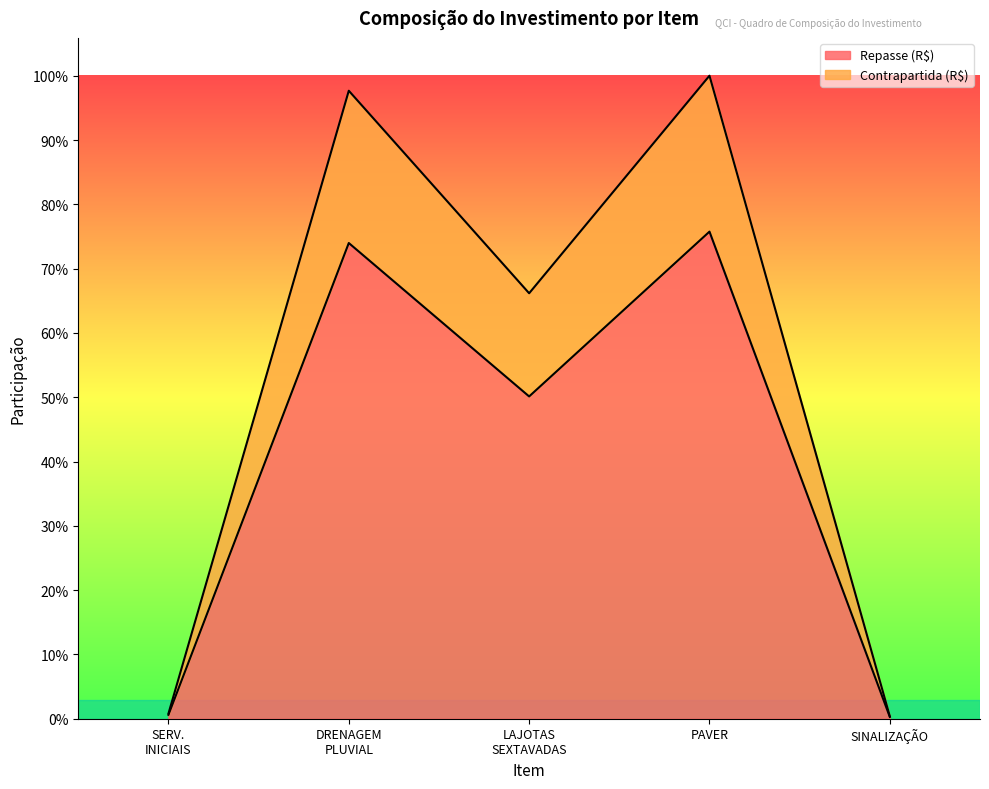

True or false: Contrapartida (R$) has a value of 166028.4 at DRENAGEM PLUVIAL.

True